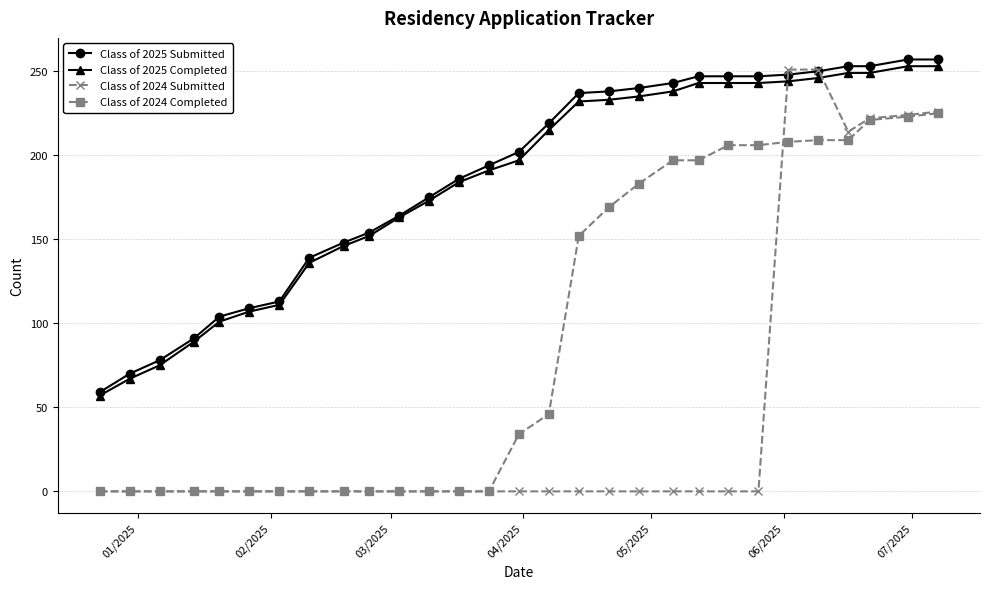

Does the chart have visible grid lines?

Yes